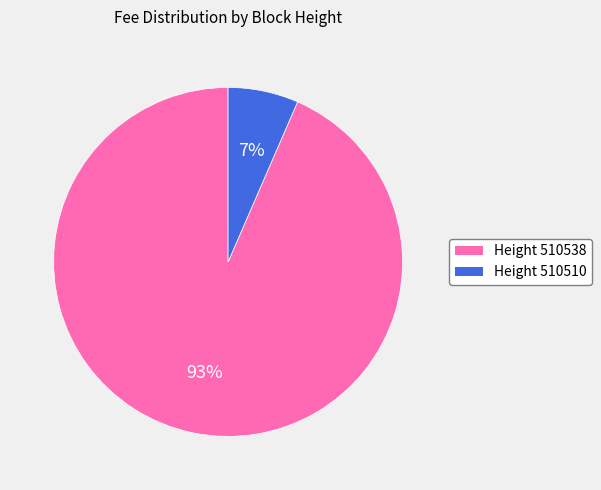

To the nearest percent, what is the average slice percentage?

50%